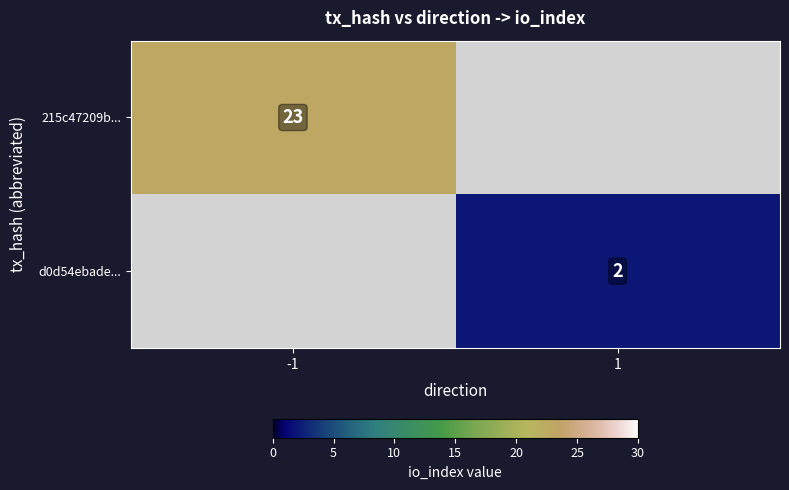

Is it true that 215c47209b... equals 23 at -1?

True